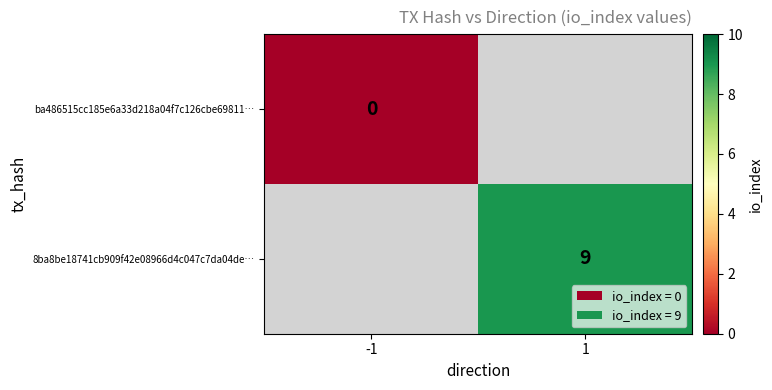

The 8ba8be18741cb909f42e08966d4c047c7da04de… series shows 2 at 1. True or false?

False